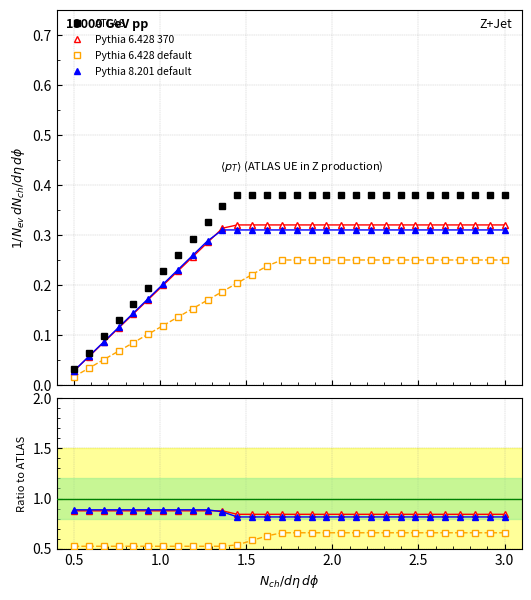

True or false: Pythia 8.201 default and Pythia 6.428 default cross at least once.

False